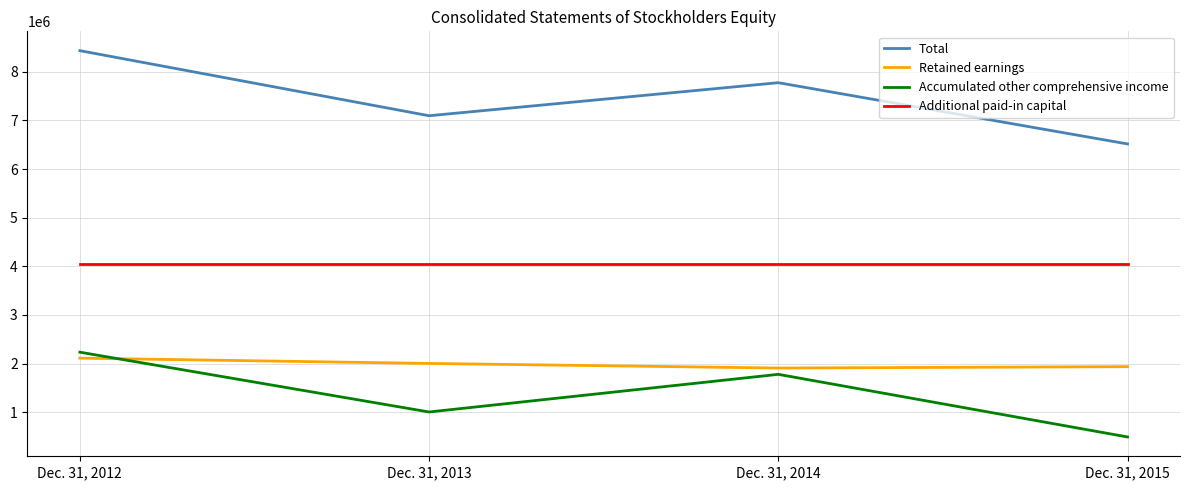

True or false: Accumulated other comprehensive income has a value of 1777145 at Dec. 31, 2014.

True